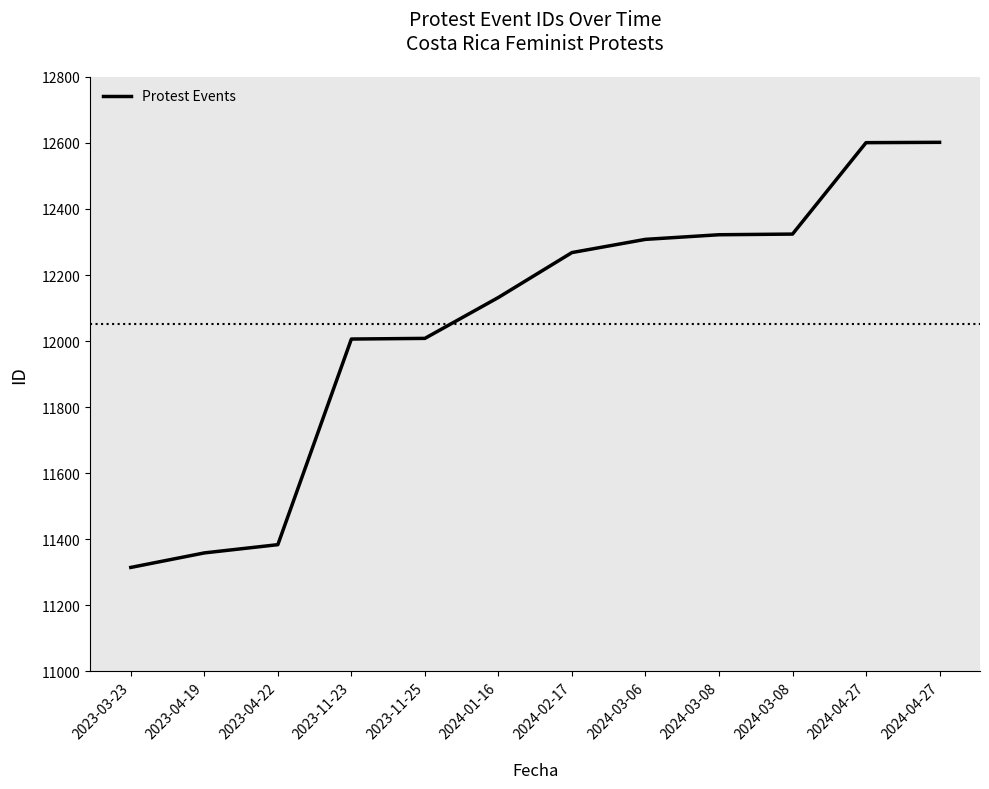

What is the change in value from 2023-03-23 to 2024-04-27?

+1288